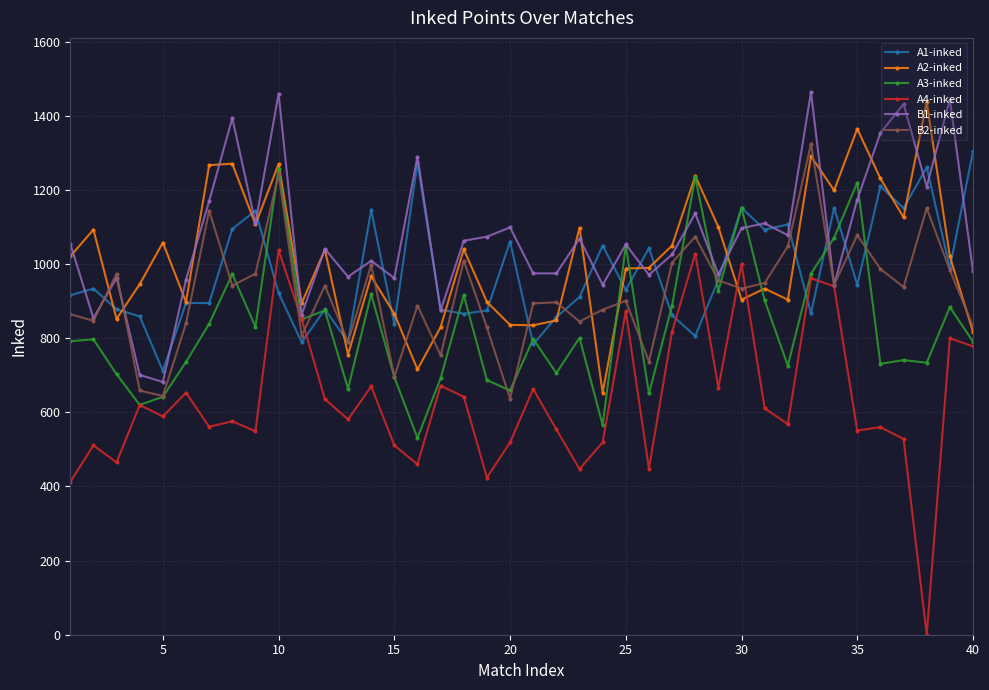

What is the maximum value shown in the chart?

1464